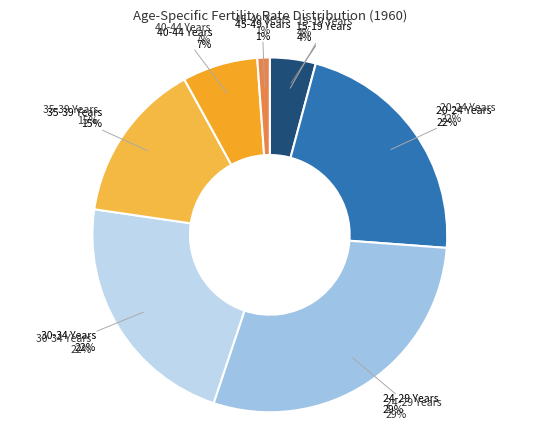

To the nearest percent, what is the combined percentage of 45-49 Years and 15-19 Years?

5%